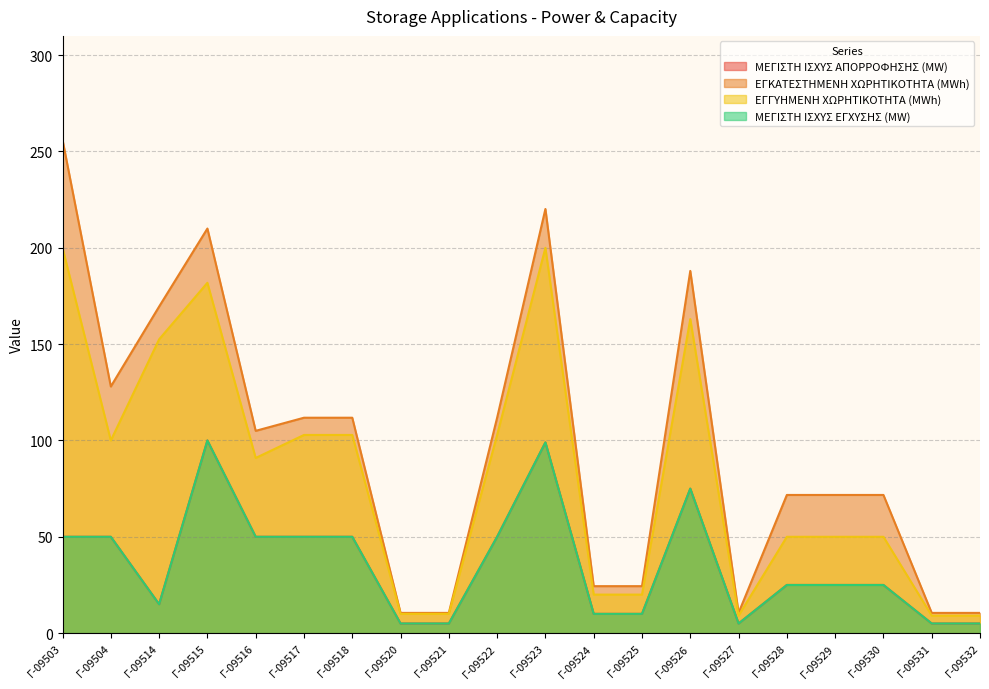

How many lines are shown in the chart?

4